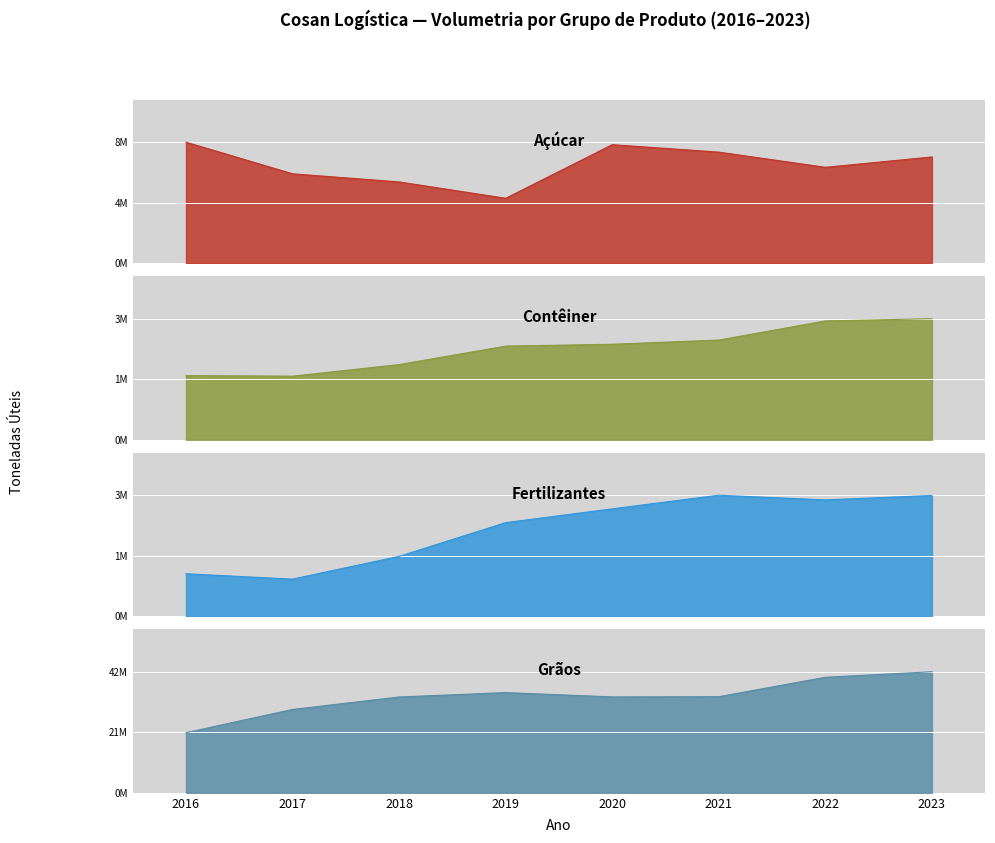

How many interior local peaks does the Grãos series have?

1